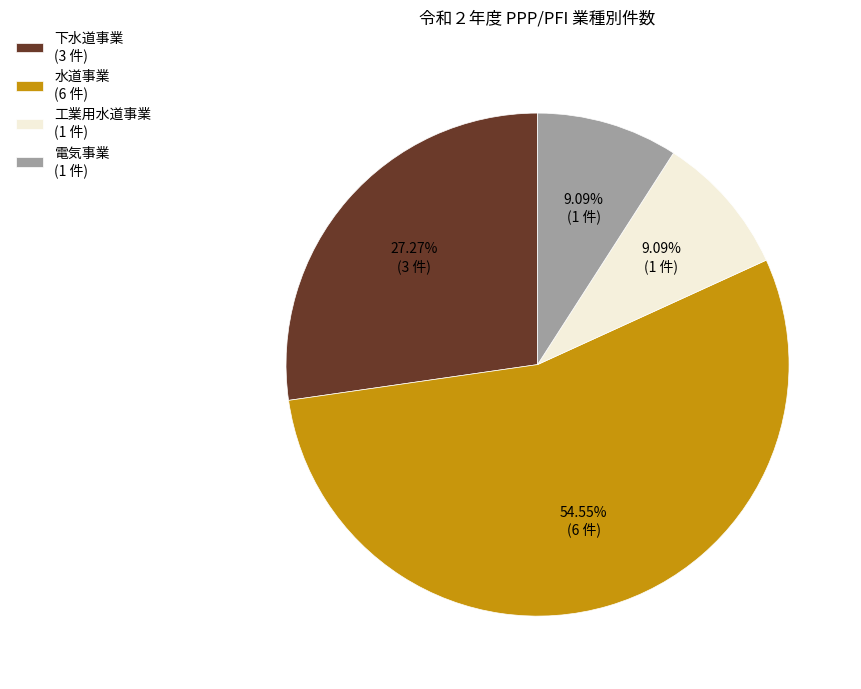

Does any single category account for the majority?

Yes